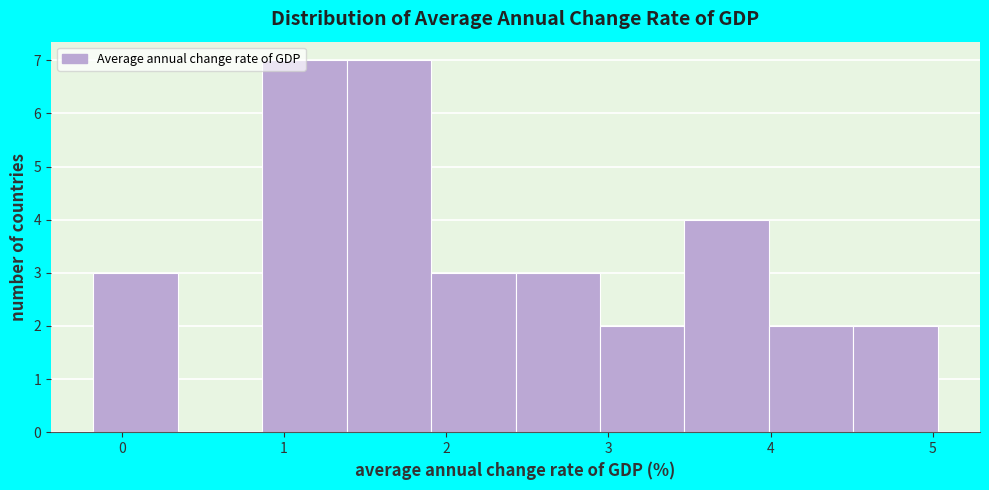

Reading left to right, transcribe this chart: for each bar, give the range it covers on the x-axis and its height. Neither the bar edges nor the heights are printed on the chart, so give them approximately, as read against the axes.

-0.2 to 0.3: 3
0.3 to 0.9: 0
0.9 to 1.4: 7
1.4 to 1.9: 7
1.9 to 2.4: 3
2.4 to 2.9: 3
2.9 to 3.5: 2
3.5 to 4.0: 4
4.0 to 4.5: 2
4.5 to 5.0: 2